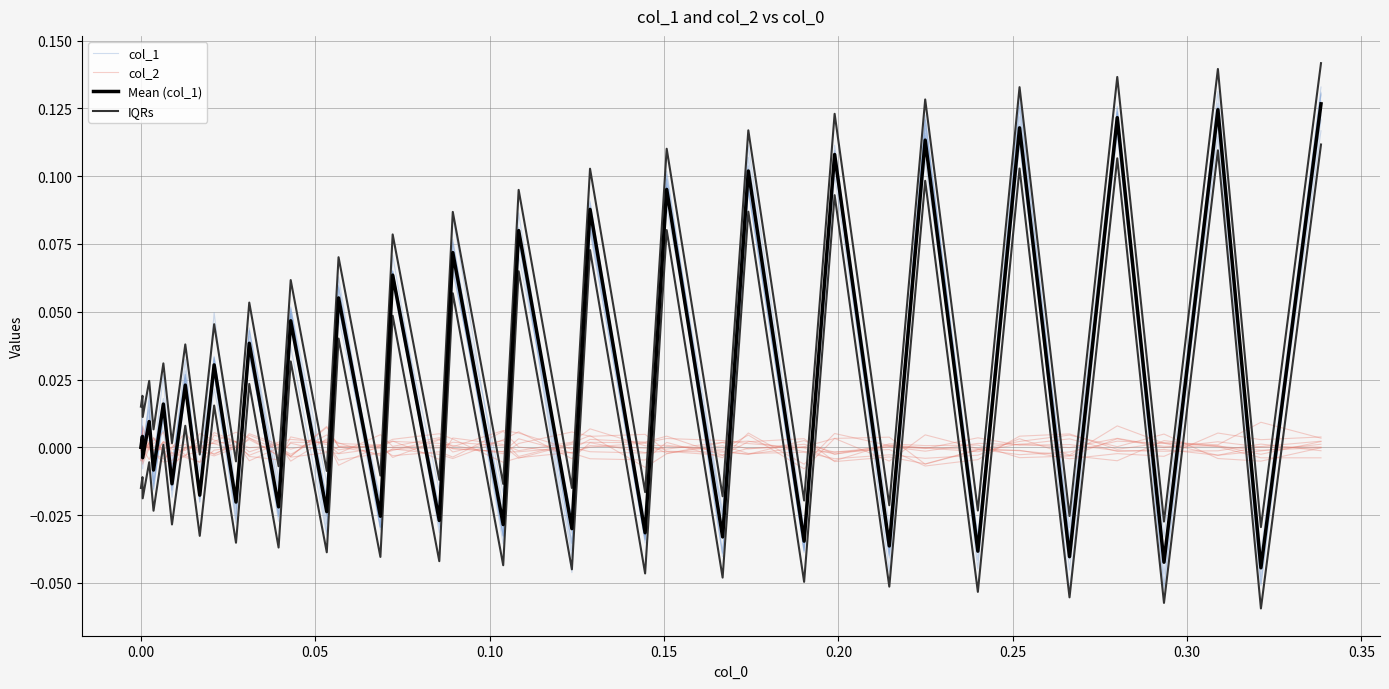

Reading right to left, extract all data points from this chart.

col_1: 0.1	-0.1	0.1	-0.0	0.1	-0.0	0.1	-0.0	0.1	-0.0	0.1	-0.0	0.1	-0.0	0.1	-0.0	0.1	-0.0	0.1	-0.0	0.1	-0.0	0.1	-0.0	0.1	-0.0	0.0	-0.0	0.0	-0.0	0.0	-0.0	0.0	-0.0	0.0	-0.0	0.0	-0.0	0.0	0.0
col_2: -0.0	-0.0	-0.0	0.0	0.0	0.0	0.0	-0.0	-0.0	-0.0	-0.0	0.0	0.0	-0.0	0.0	0.0	0.0	-0.0	0.0	0.0	0.0	0.0	0.0	0.0	-0.0	0.0	0.0	-0.0	-0.0	0.0	0.0	0.0	-0.0	-0.0	0.0	-0.0	0.0	0.0	-0.0	-0.0
Mean (col_1): 0.1	-0.0	0.1	-0.0	0.1	-0.0	0.1	-0.0	0.1	-0.0	0.1	-0.0	0.1	-0.0	0.1	-0.0	0.1	-0.0	0.1	-0.0	0.1	-0.0	0.1	-0.0	0.1	-0.0	0.0	-0.0	0.0	-0.0	0.0	-0.0	0.0	-0.0	0.0	-0.0	0.0	-0.0	0.0	0.0
IQRs: 0.1	-0.0	0.1	-0.0	0.1	-0.0	0.1	-0.0	0.1	-0.0	0.1	-0.0	0.1	-0.0	0.1	-0.0	0.1	-0.0	0.1	-0.0	0.1	-0.0	0.1	-0.0	0.1	-0.0	0.1	-0.0	0.1	-0.0	0.0	-0.0	0.0	0.0	0.0	0.0	0.0	0.0	0.0	0.0